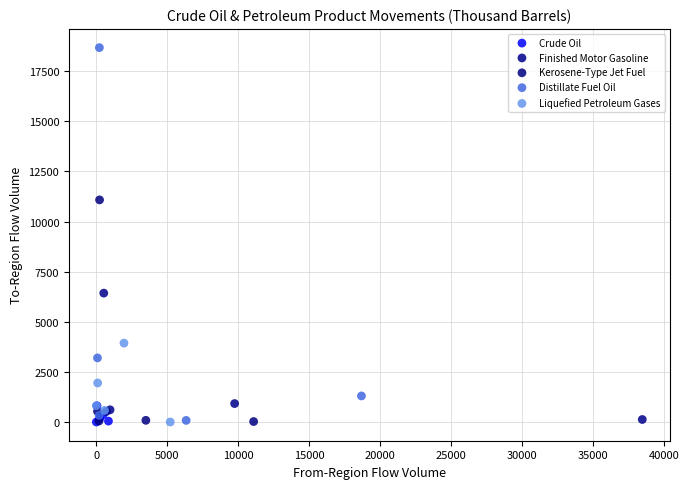

Which series reaches the maximum Y coordinate?

Distillate Fuel Oil